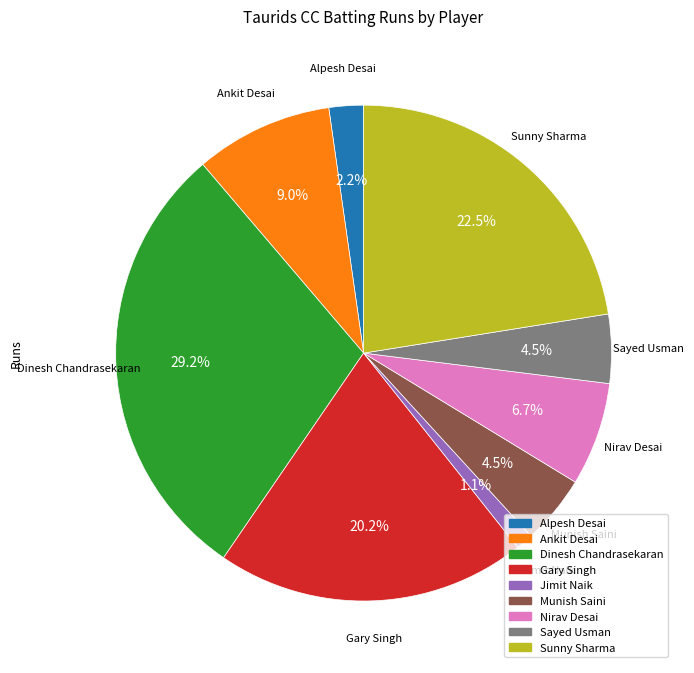

Is there any slice that represents more than half of the pie?

No